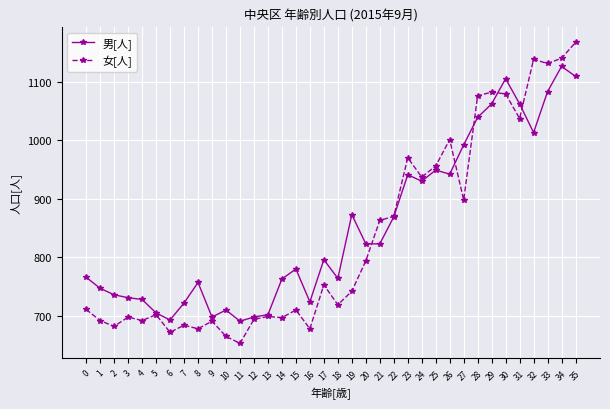

How many data points in 女[人] are less than 742?

18